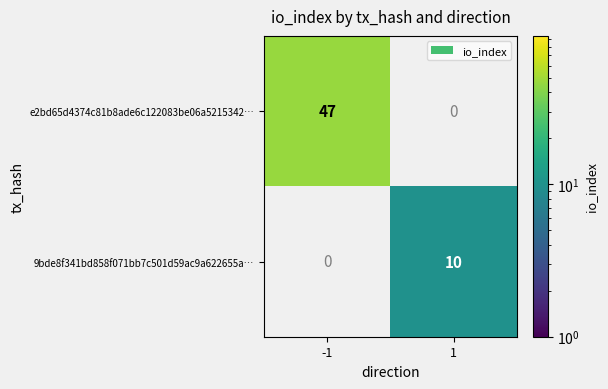

Which series changed the most between -1 and 1?

e2bd65d4374c81b8ade6c122083be06a5215342…